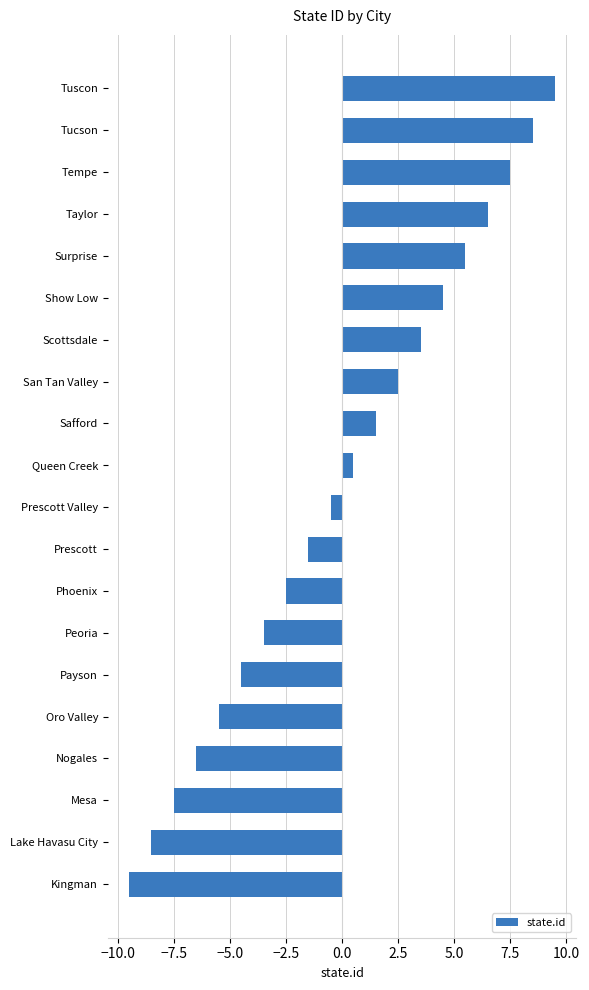

What is the change in value from San Tan Valley to Surprise?

+3.0